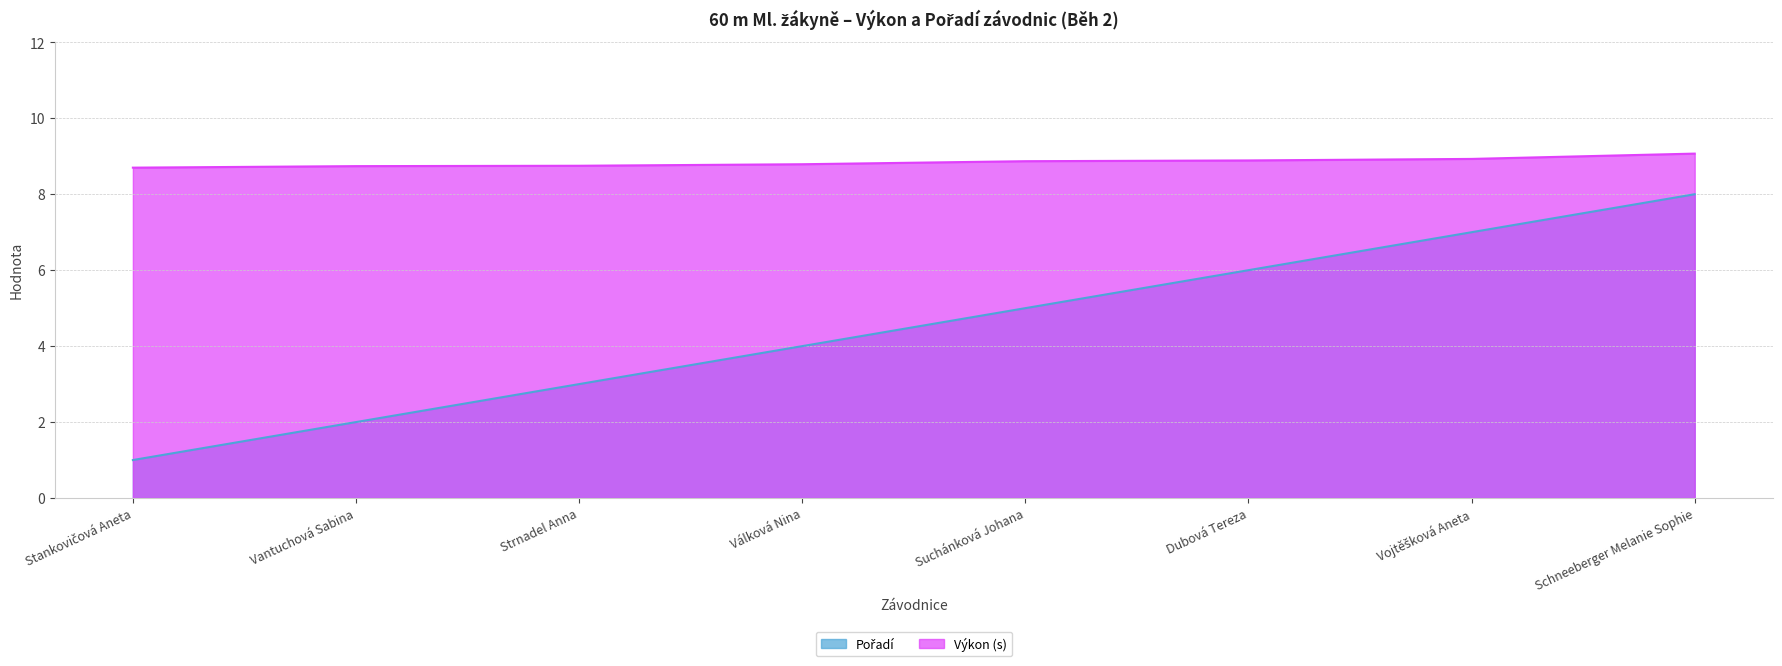

At how many categories does at least one series exceed 5?

8